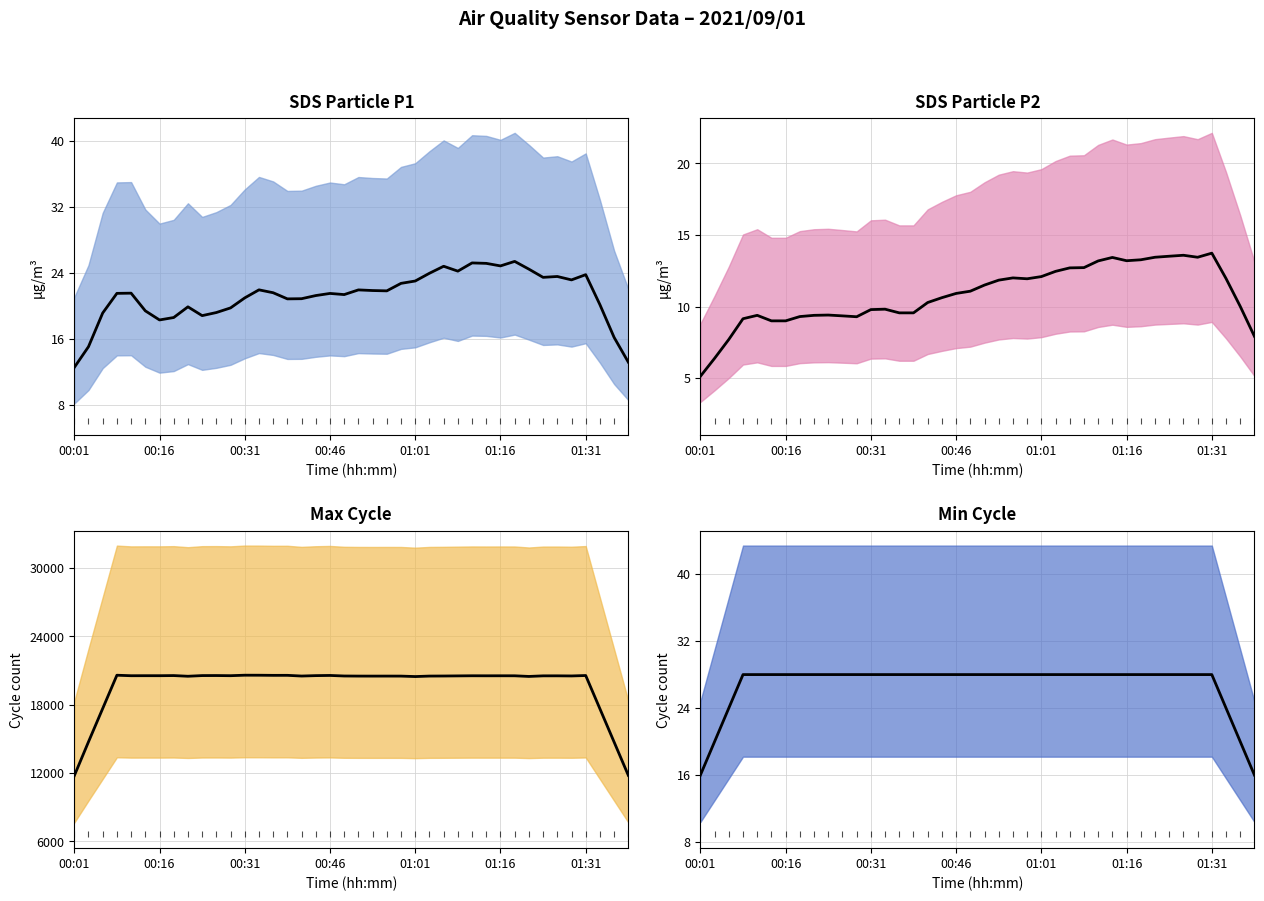

Which series has the widest spread of values?

Max_cycle trend